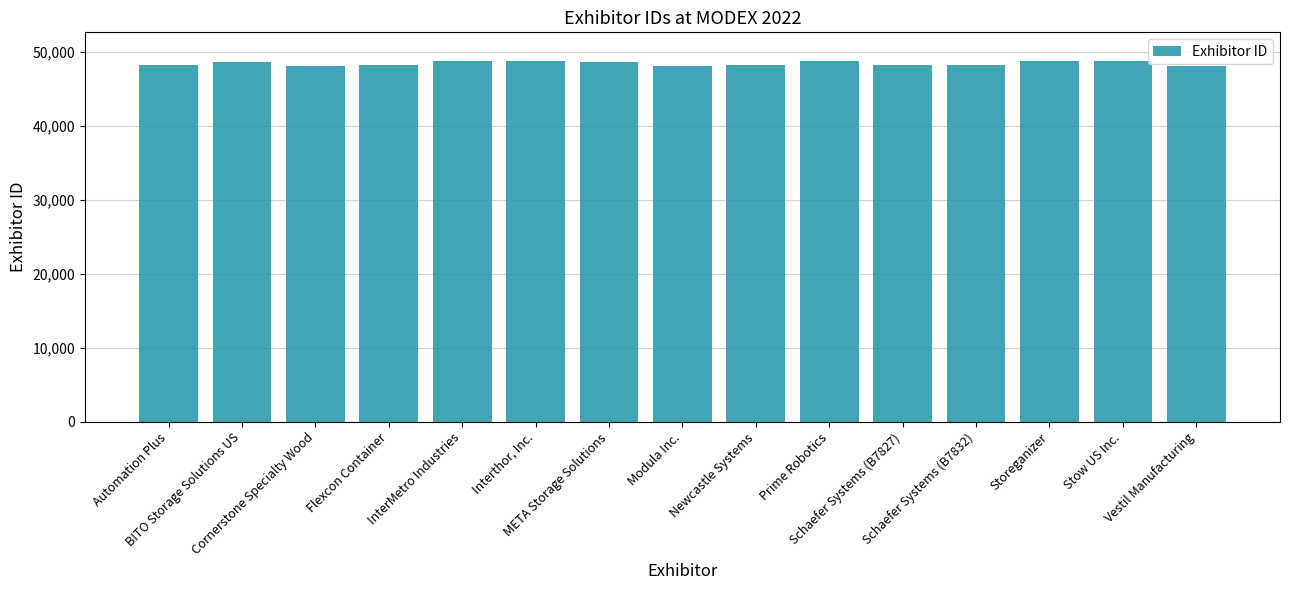

What is the change in value from Schaefer Systems (B7832) to Vestil Manufacturing?

-91